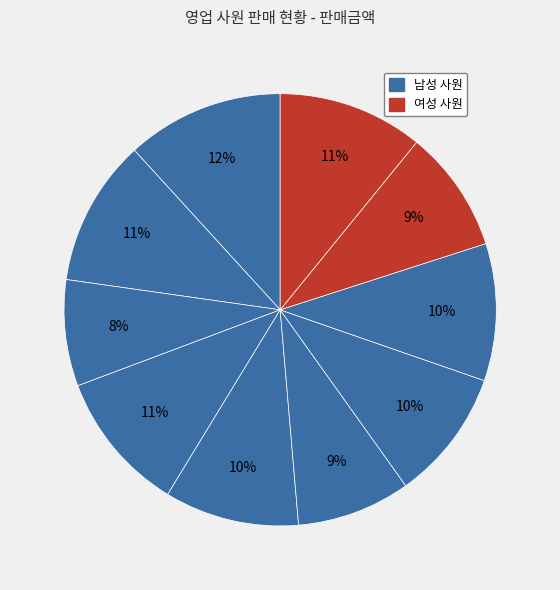

How many segments does this pie chart have?

10